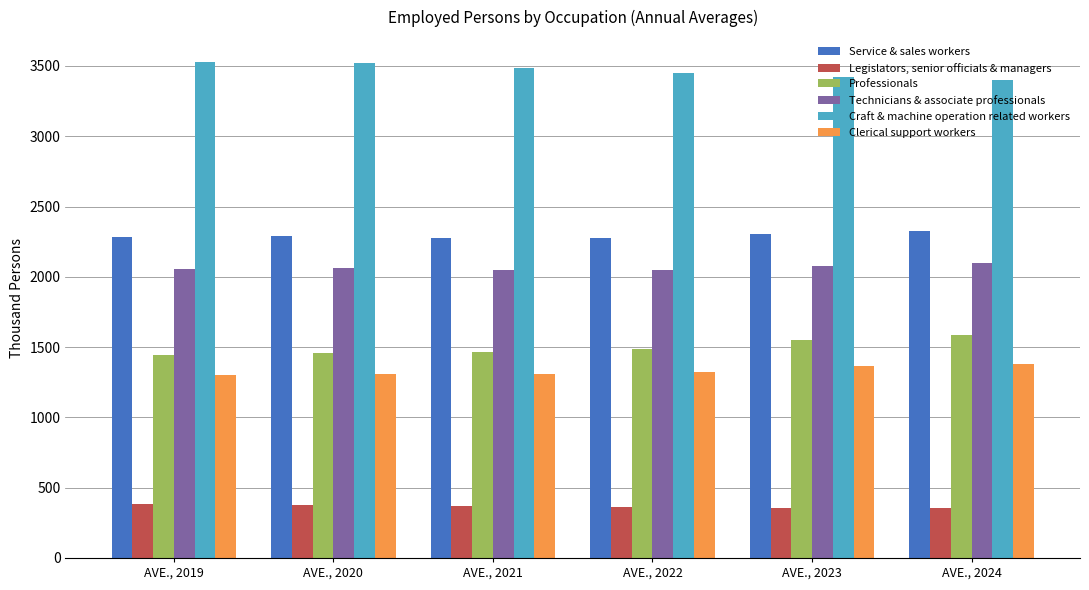

What is the difference between the highest and lowest values at AVE., 2023?

3068